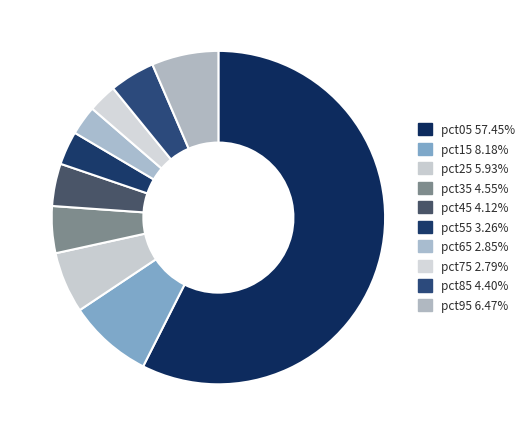

Do pct15 and pct35 together represent more than half of the pie?

No